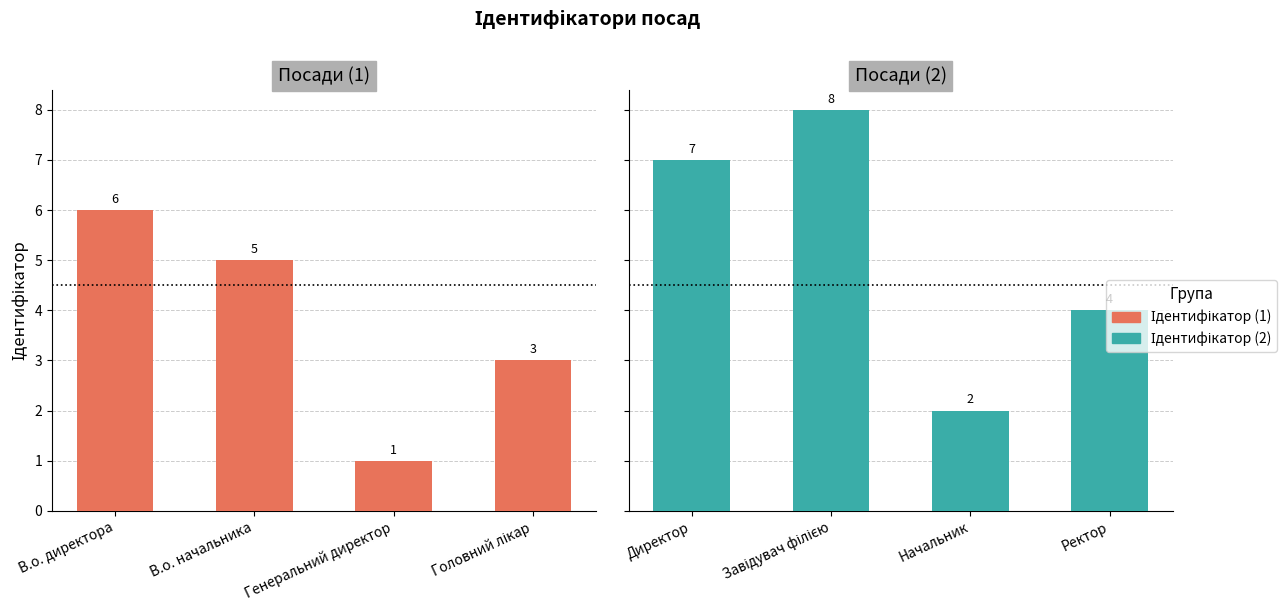

How many Ідентифікатор (1) values are between 3 and 6?

3